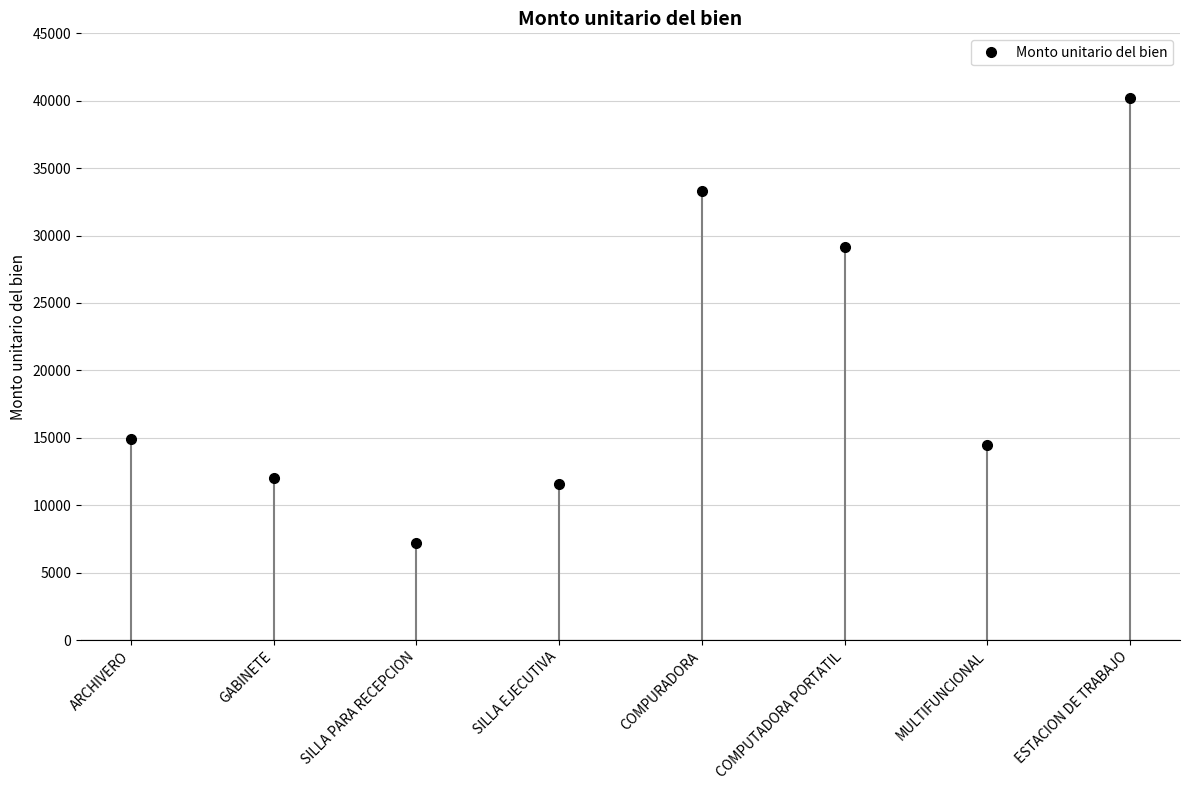

What position from the left is COMPUTADORA PORTATIL?

6